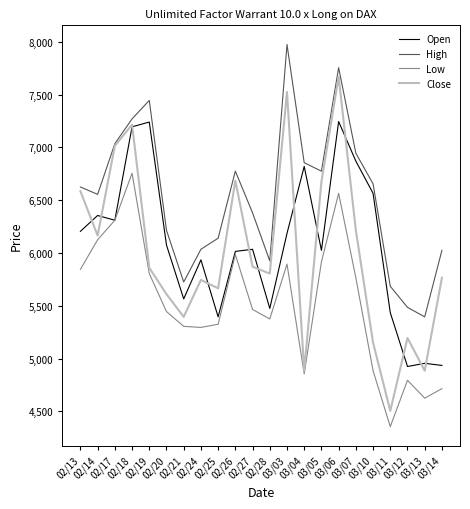

Which series has the largest range (max minus min)?

Close